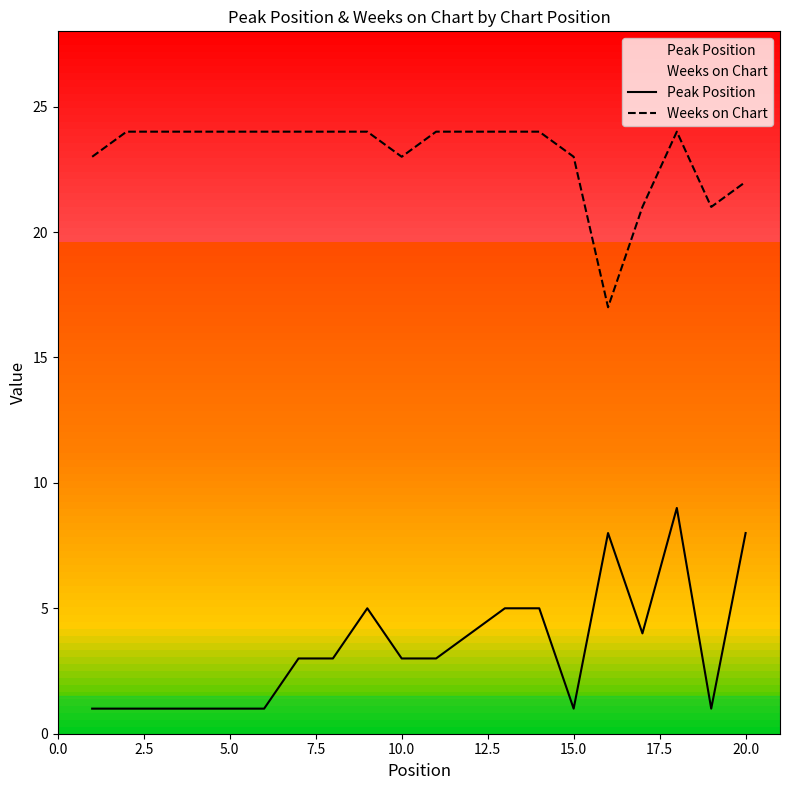

The value of Weeks on Chart at 15.0 is 23. True or false?

True